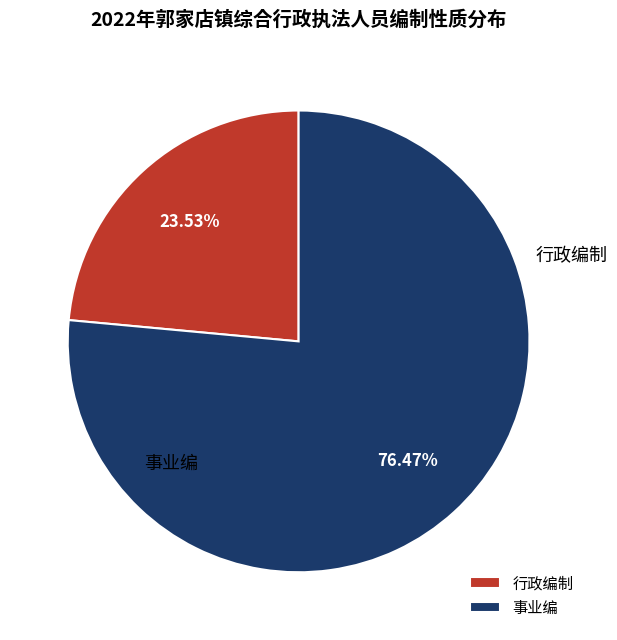

Which slice is the largest?

事业编